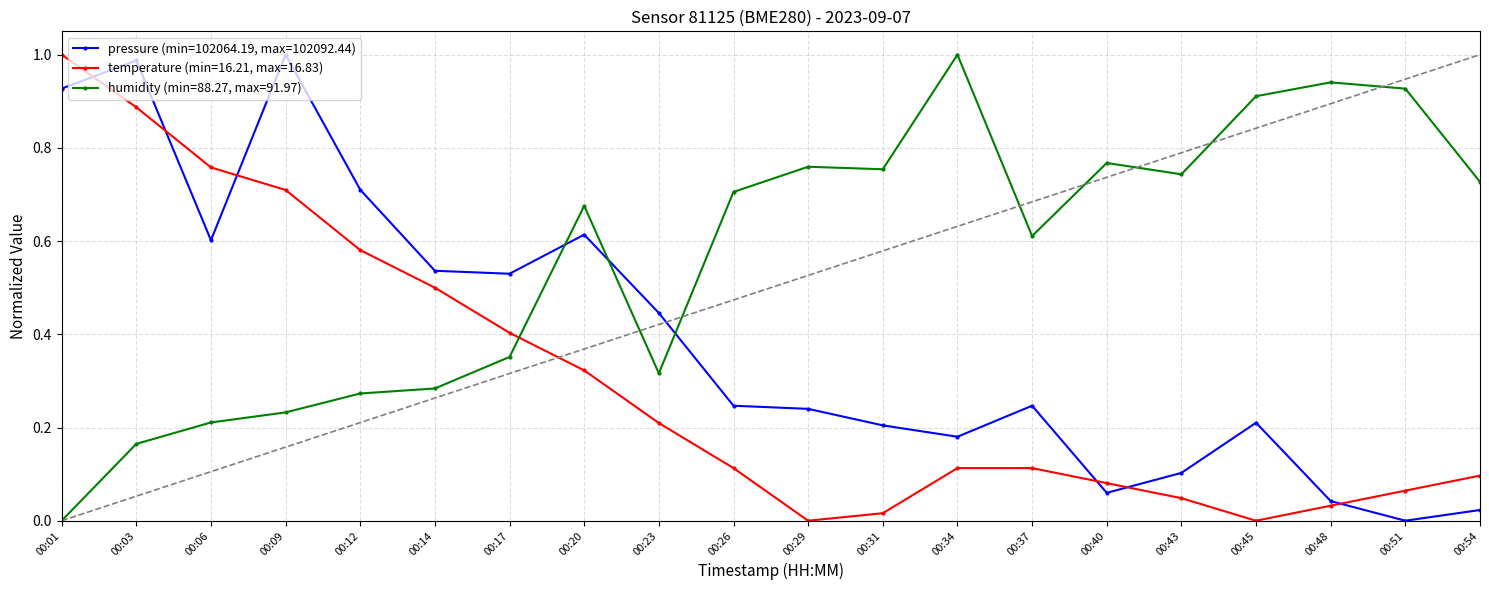

After their last crossing, which series has the higher values: humidity (min=88.27, max=91.97) or temperature (min=16.21, max=16.83)?

humidity (min=88.27, max=91.97)